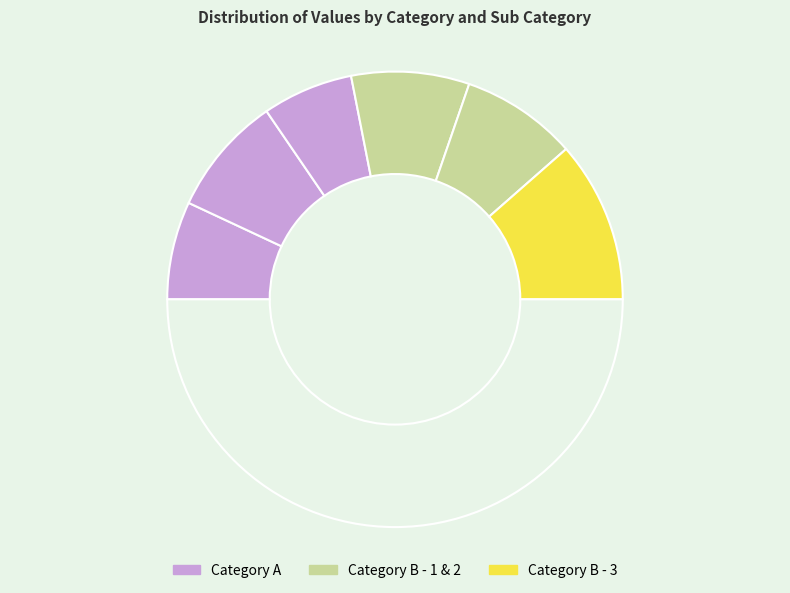

Count the number of slices in the pie.

7